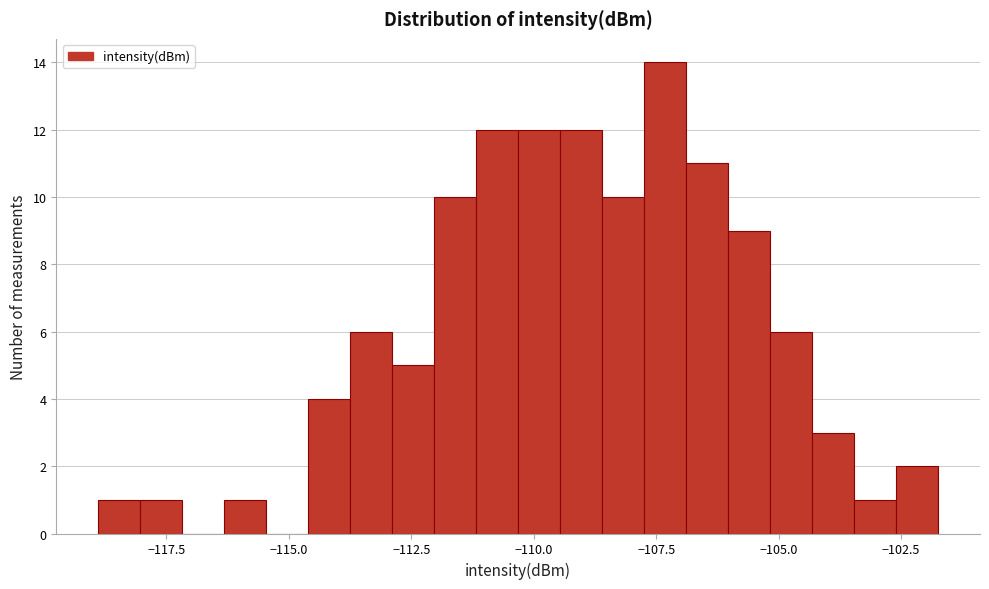

Around what value on the x-axis is the tallest bar? Give the approximate position of its centre, as read against the axis.

-107.5